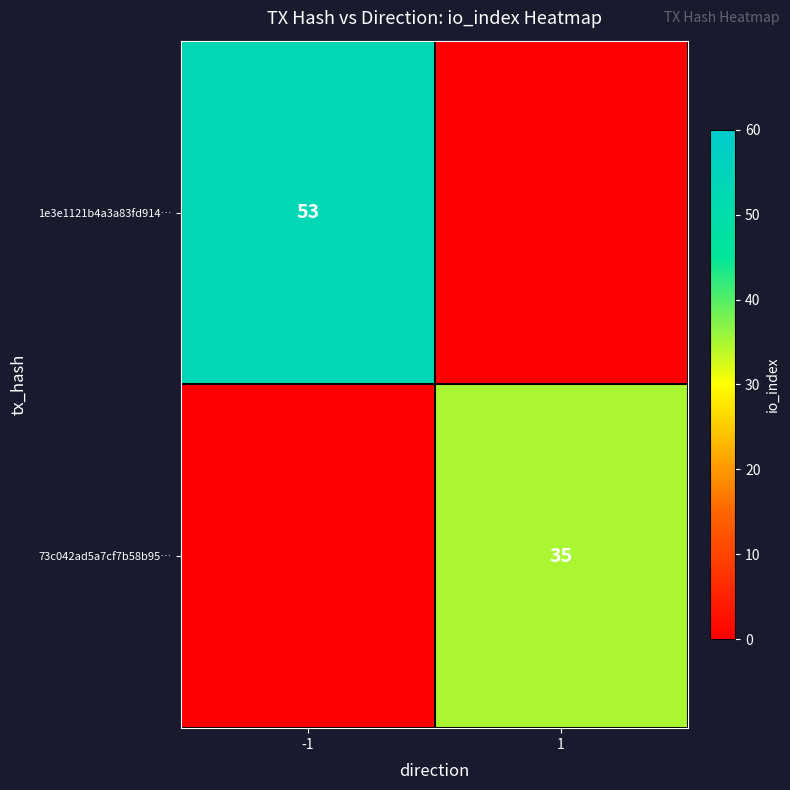

Between 1 and -1, which is larger?

-1